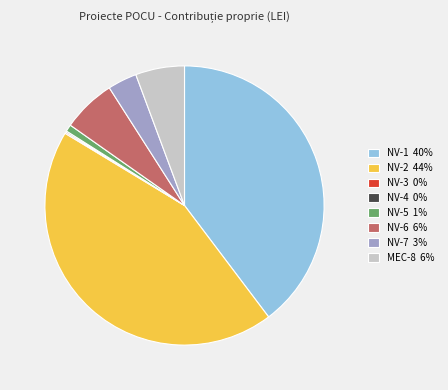

What is the largest slice in the pie chart?

NV-2 44%